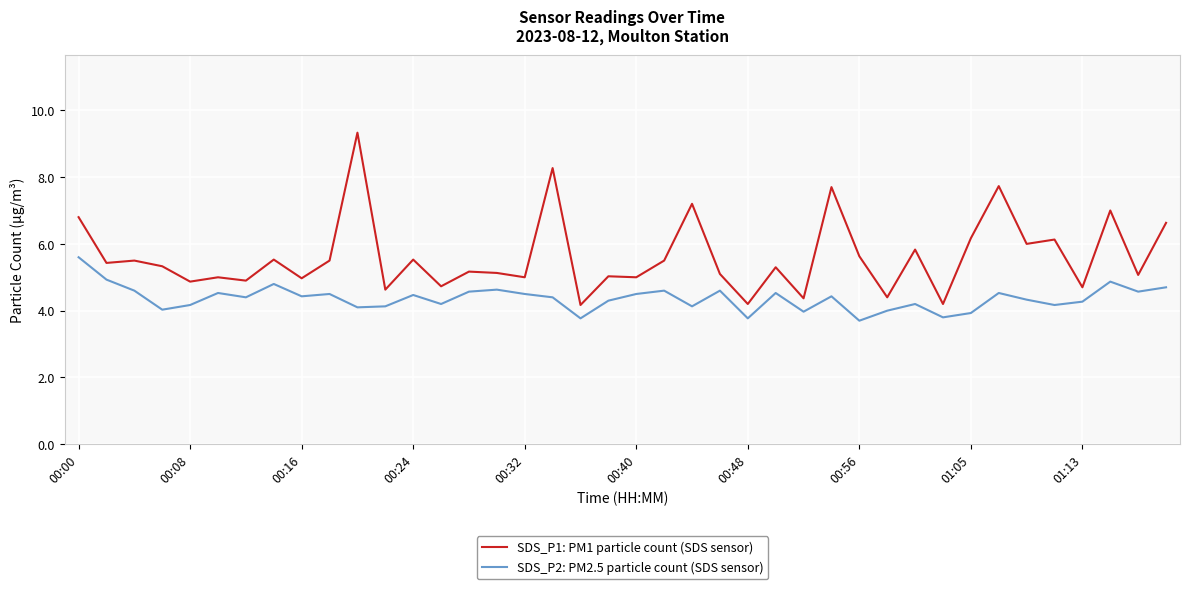

Rank the series by their average value, from lowest to highest.

SDS_P2: PM2.5 particle count (SDS sensor), SDS_P1: PM1 particle count (SDS sensor)